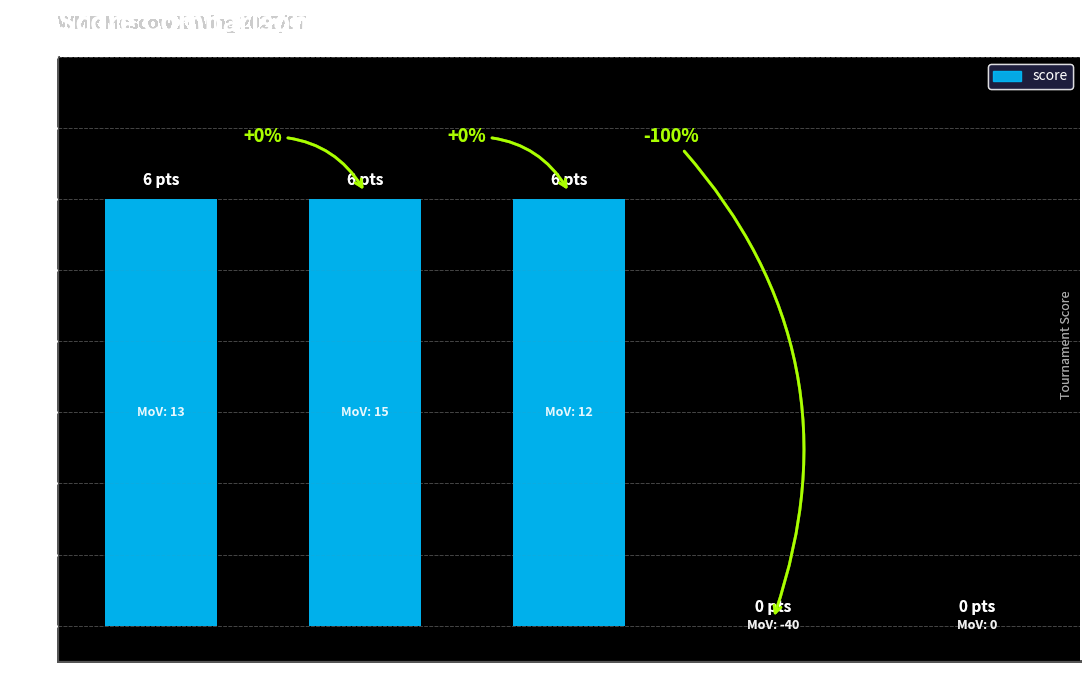

What is the change in value from Voronga to Kirill Moskalenko?

-6